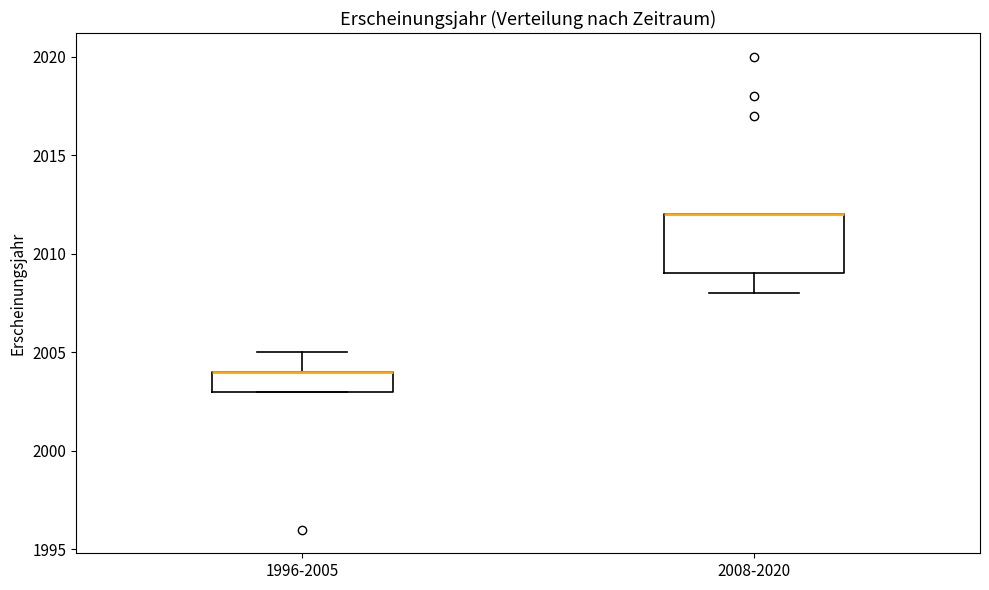

Which box is the tallest, from its lower edge to its upper edge?

2008-2020